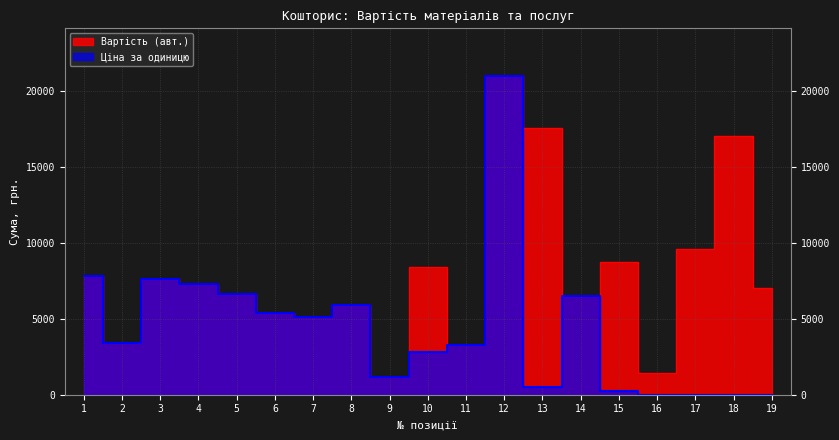

At which category does Вартість (авт.) reach its first local peak?

3